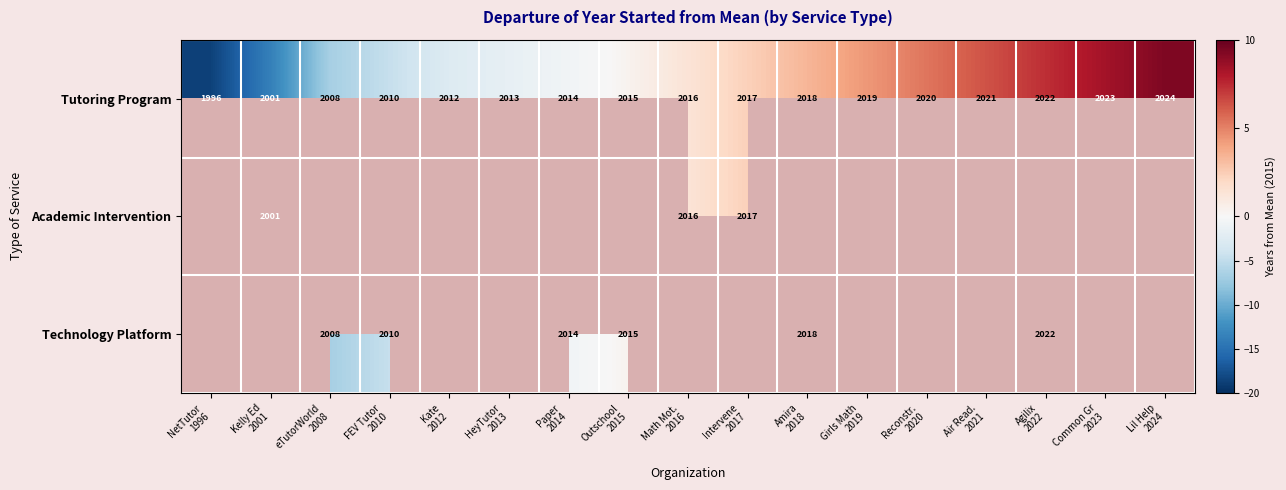

Read the Tutoring Program value at Lil Help 2024.

9.4